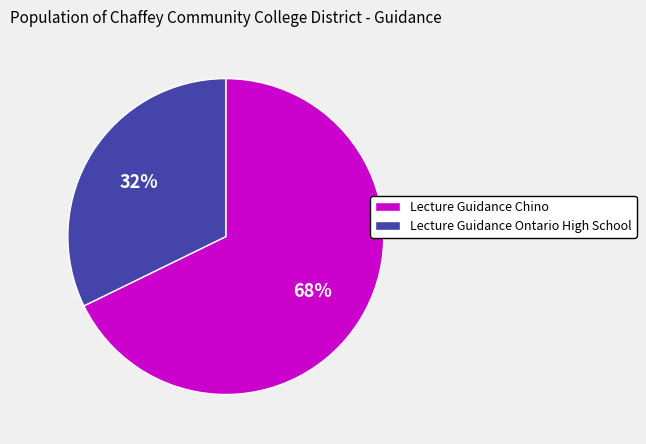

To the nearest percent, what is the difference between the Lecture Guidance Chino and Lecture Guidance Ontario High School slice percentages?

36%